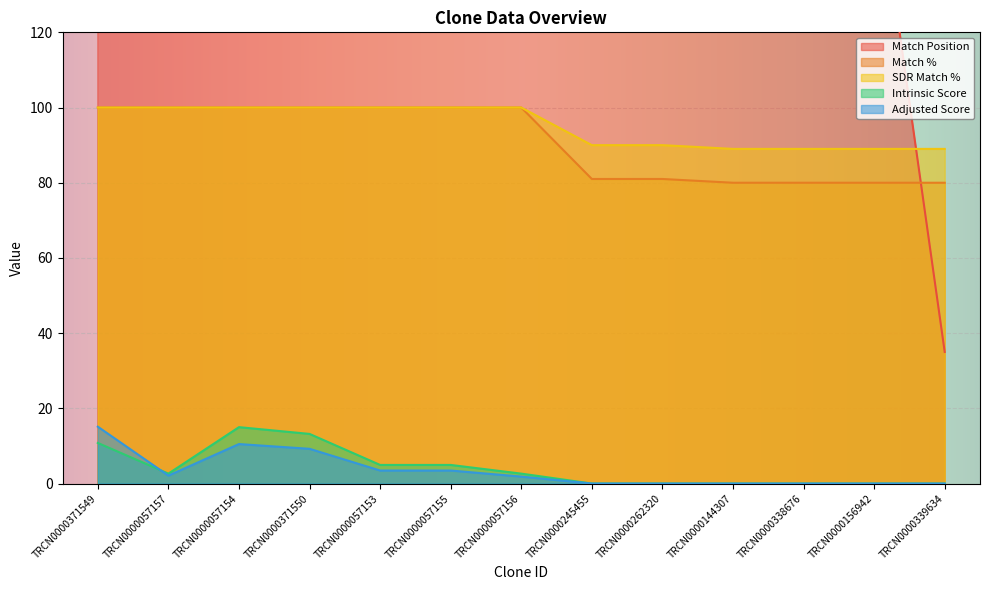

Count the number of categories in the chart.

13